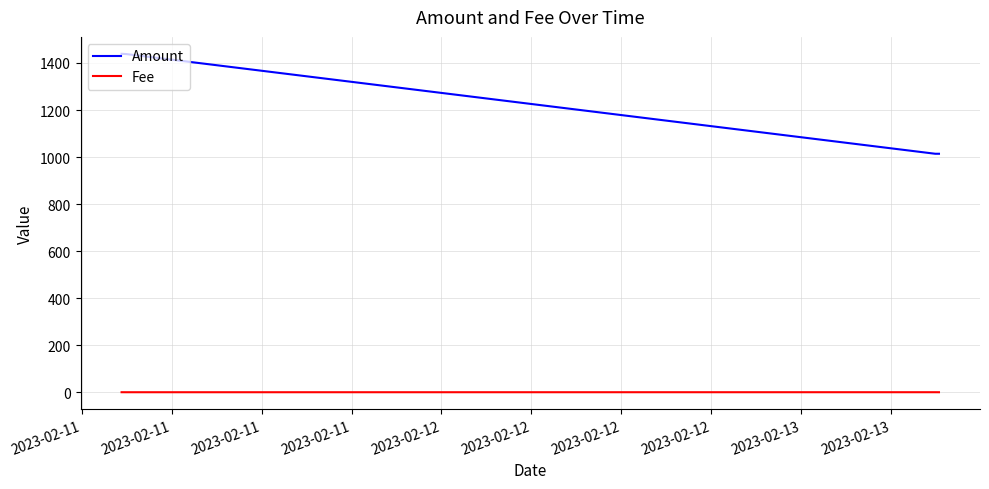

List the series in order of their overall mean, highest first.

Amount, Fee